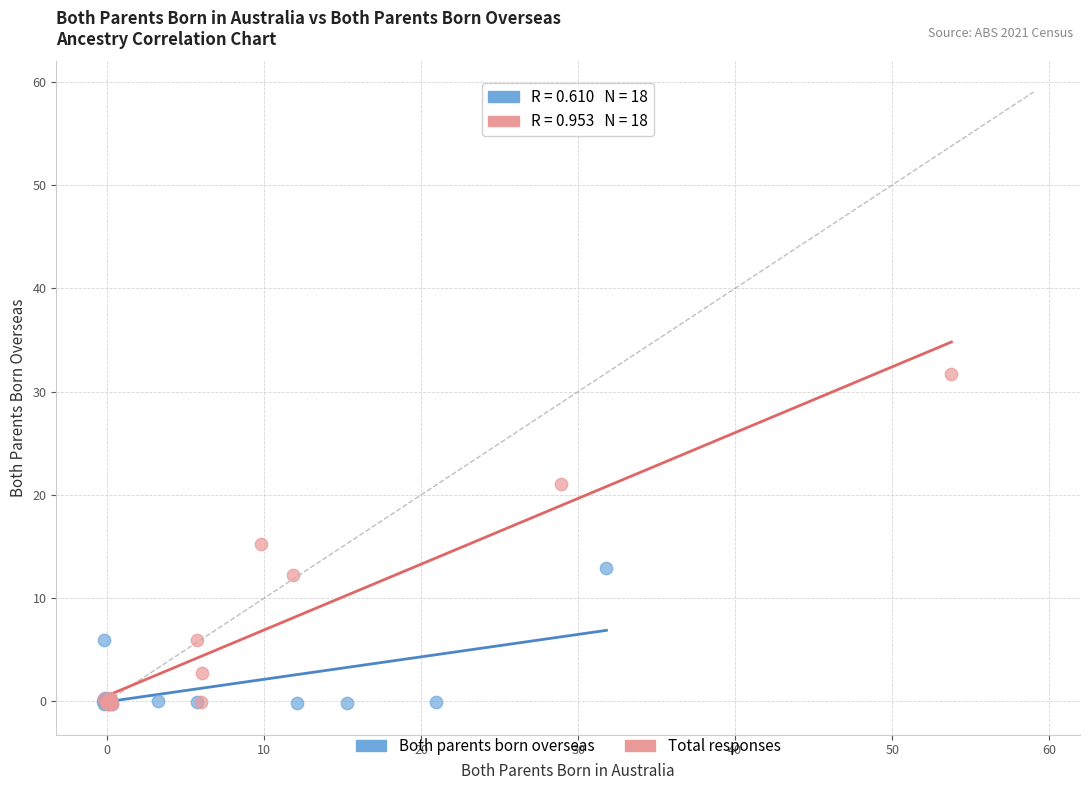

Which series reaches the maximum Y coordinate?

Total responses